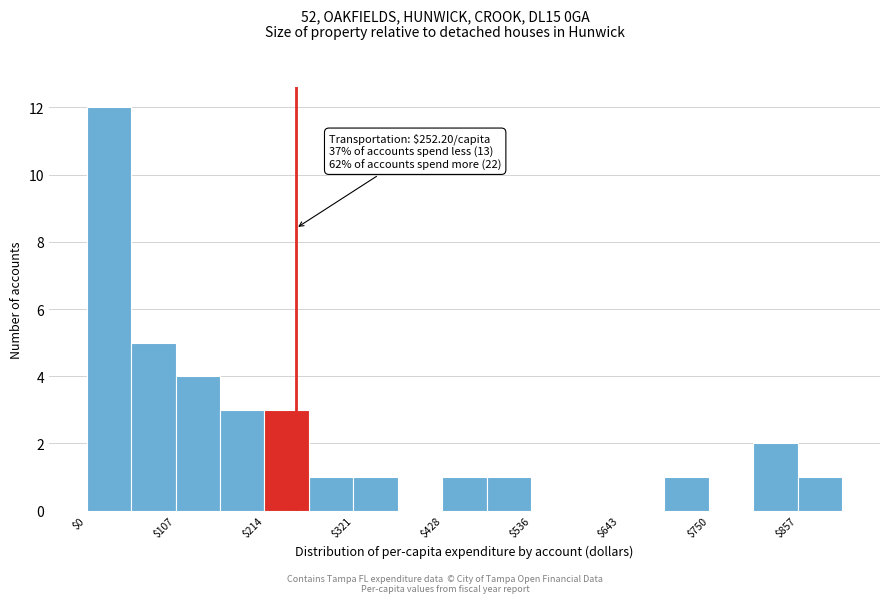

Around what value on the x-axis is the tallest bar? Give the approximate position of its centre, as read against the axis.

20